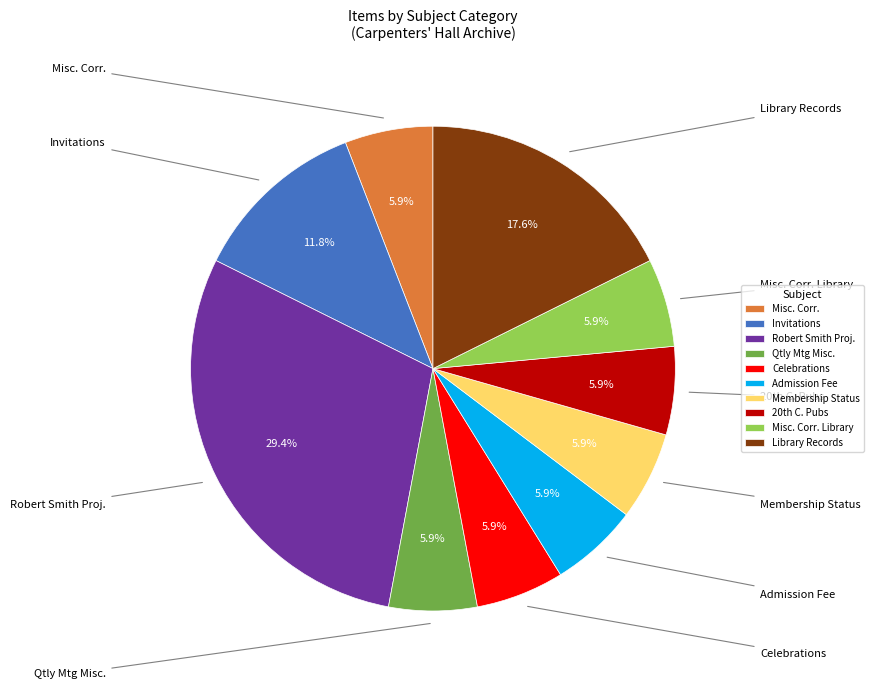

How many segments does this pie chart have?

10